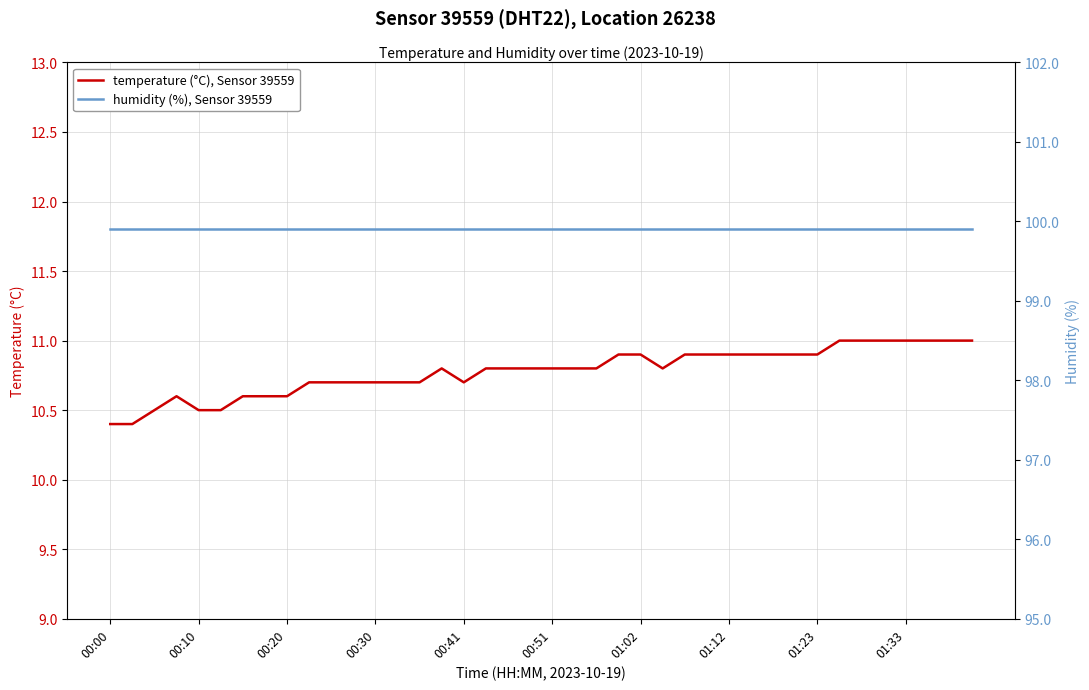

Between 01:23 and 18, which series saw the biggest shift?

temperature (°C), Sensor 39559